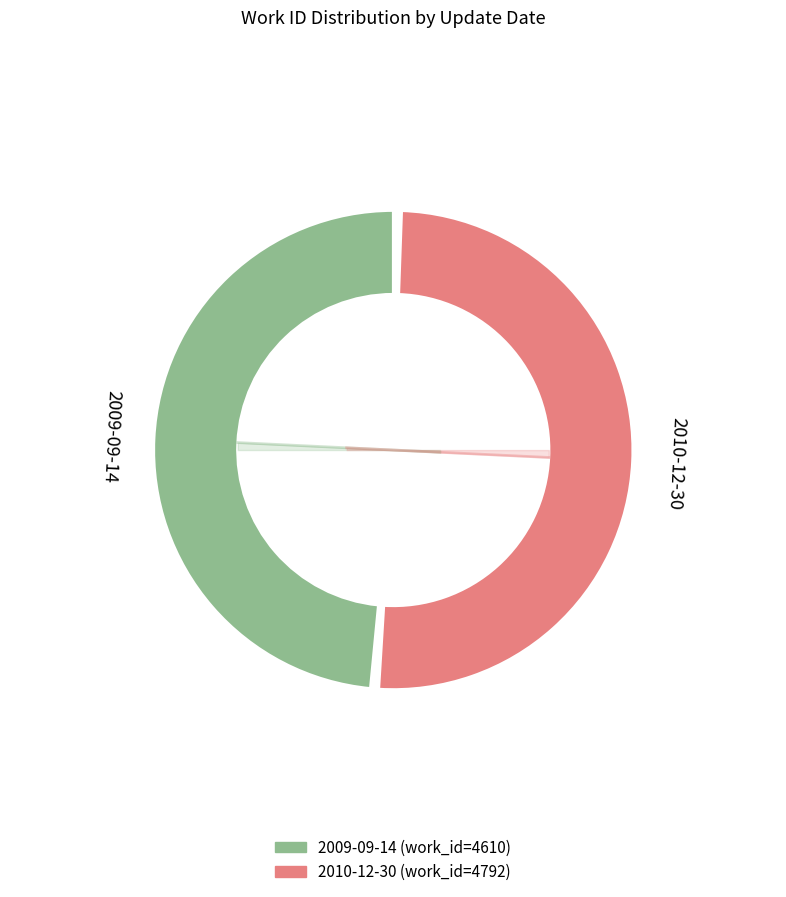

What percentage is the 2010-12-30 slice, to the nearest percent?

51%